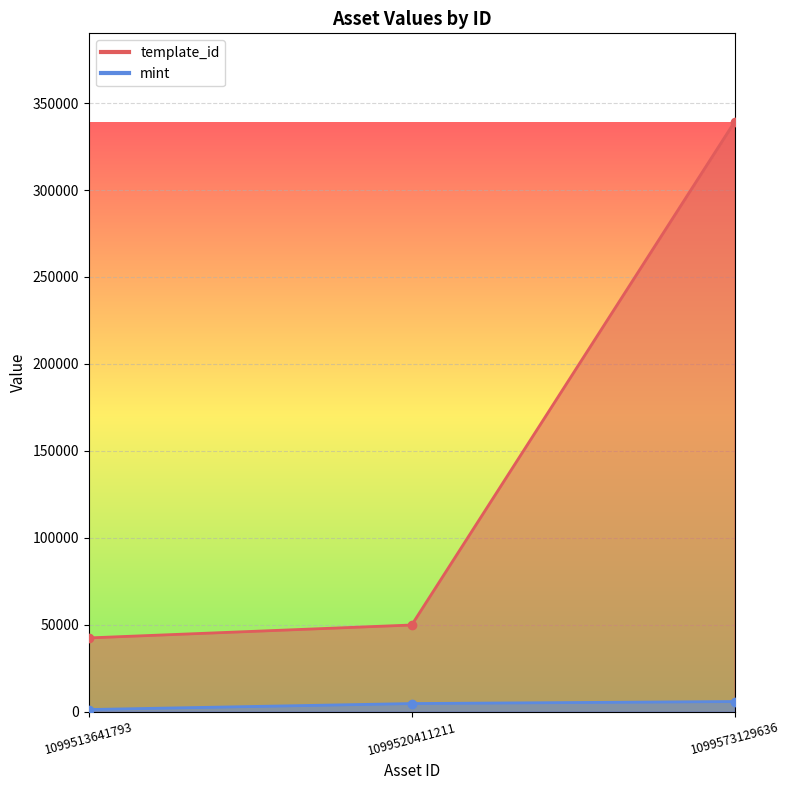

What is the difference between the second highest and minimum values in the mint series?

3438